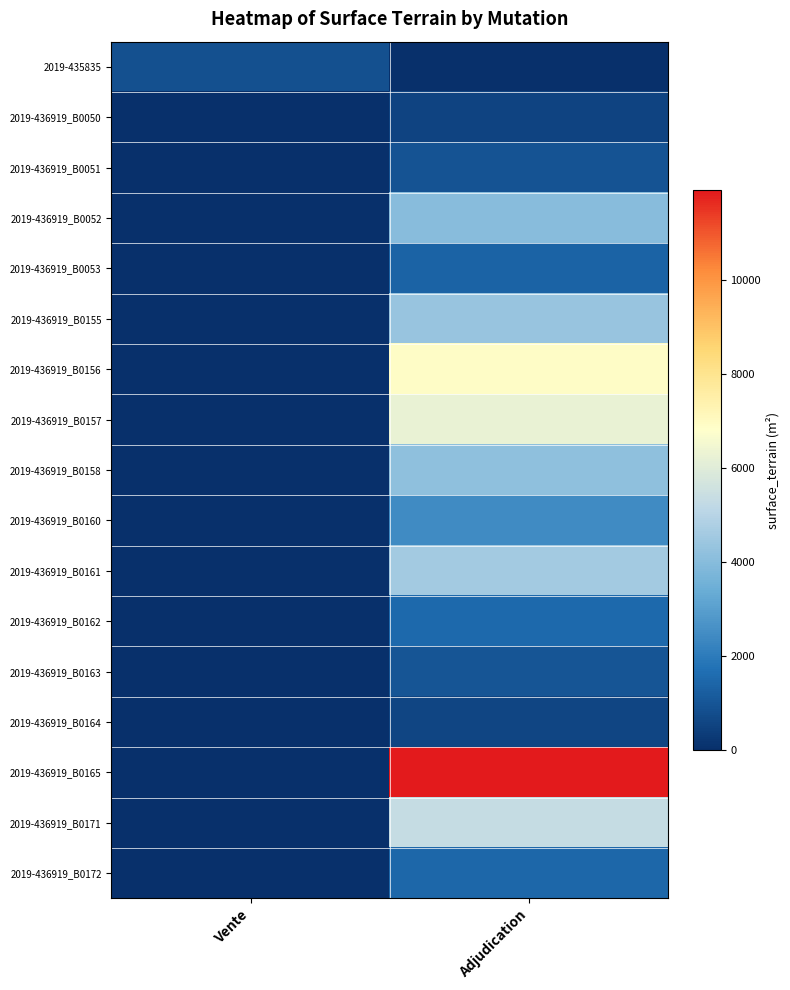

Which series has the largest total across all categories?

2019-436919_B0165